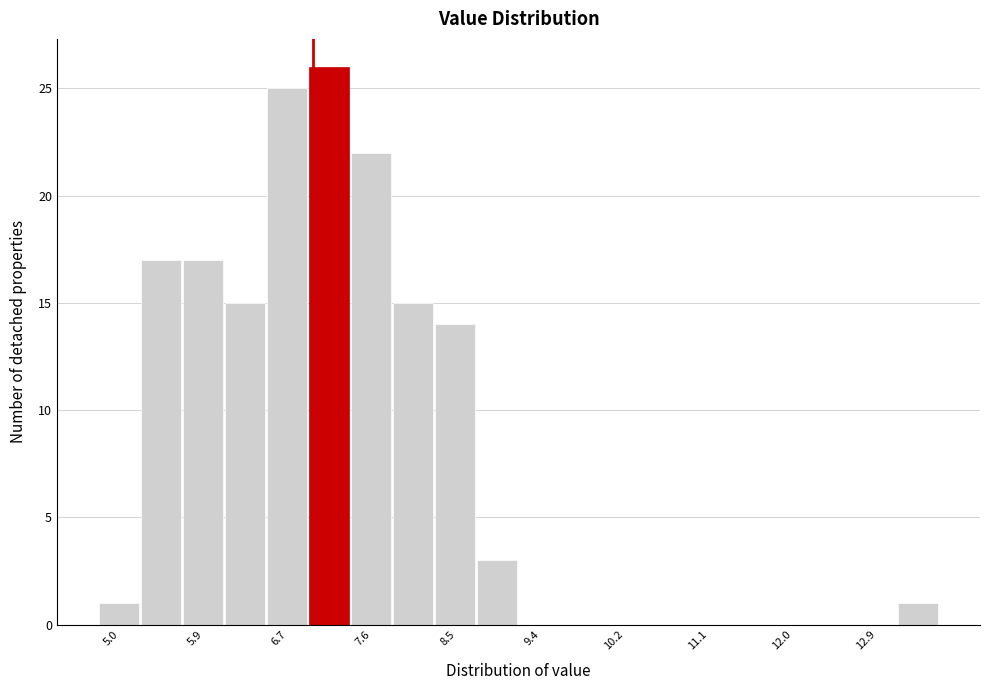

What is the height of the bar covering 7.0 to 7.4 on the x-axis? Neither the bar edges nor the heights are printed on the chart, so give them approximately, as read against the axes.

26